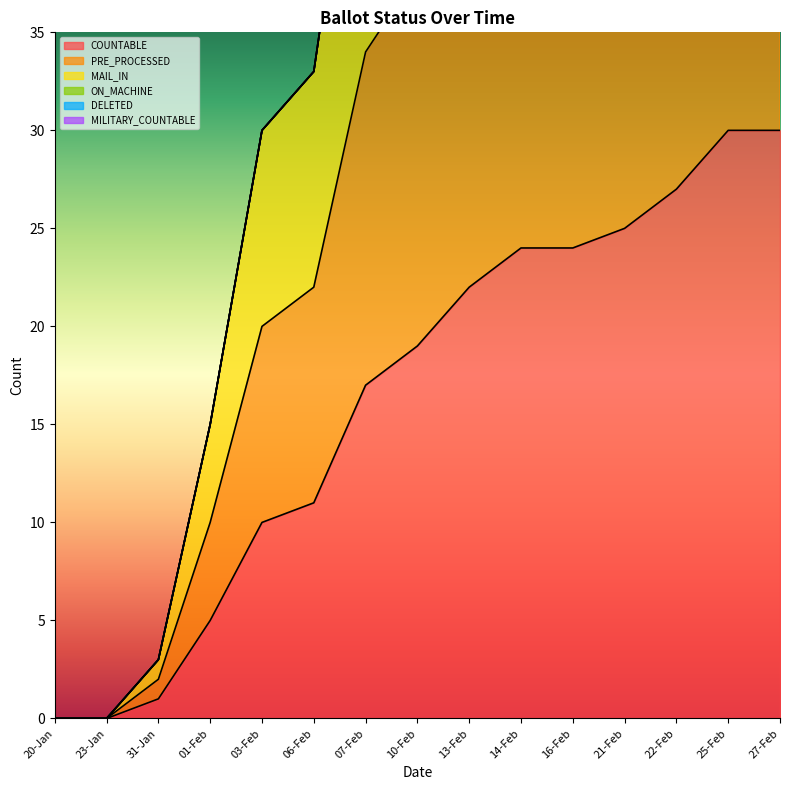

What is the difference between the second highest and minimum values in the COUNTABLE series?

30